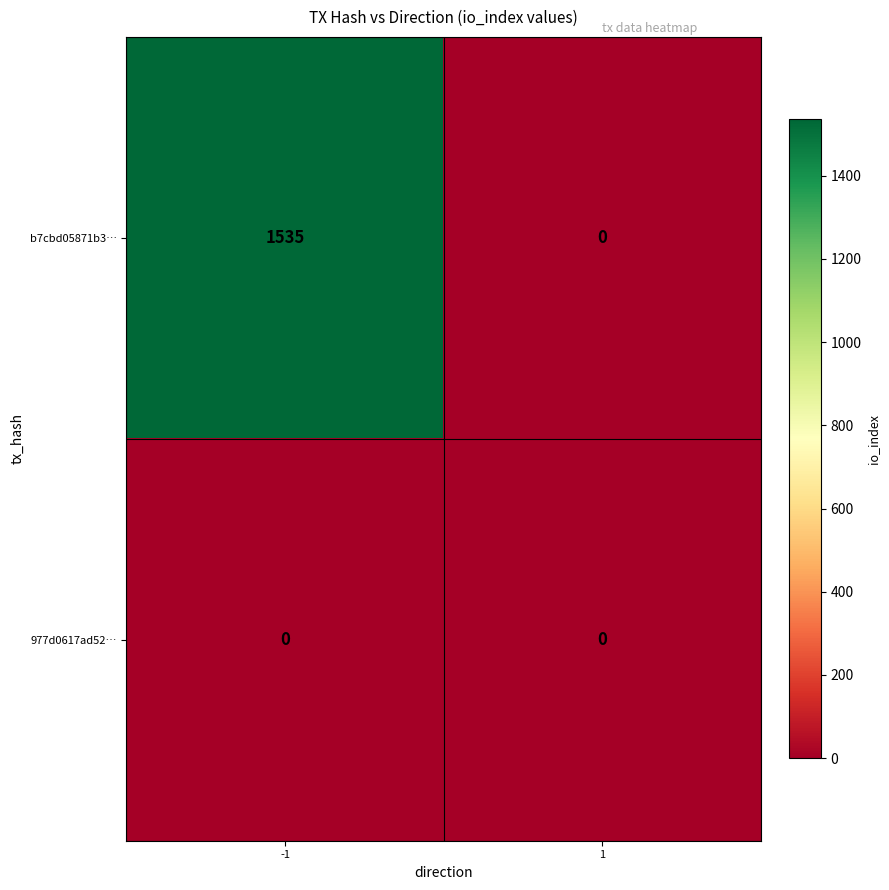

Which series has the largest total across all categories?

b7cbd05871b3…